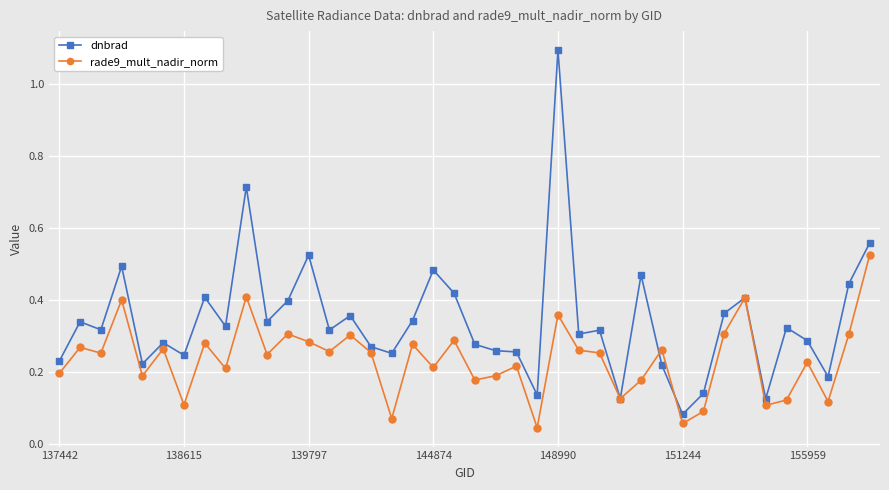

What is the greatest value displayed?

1.1